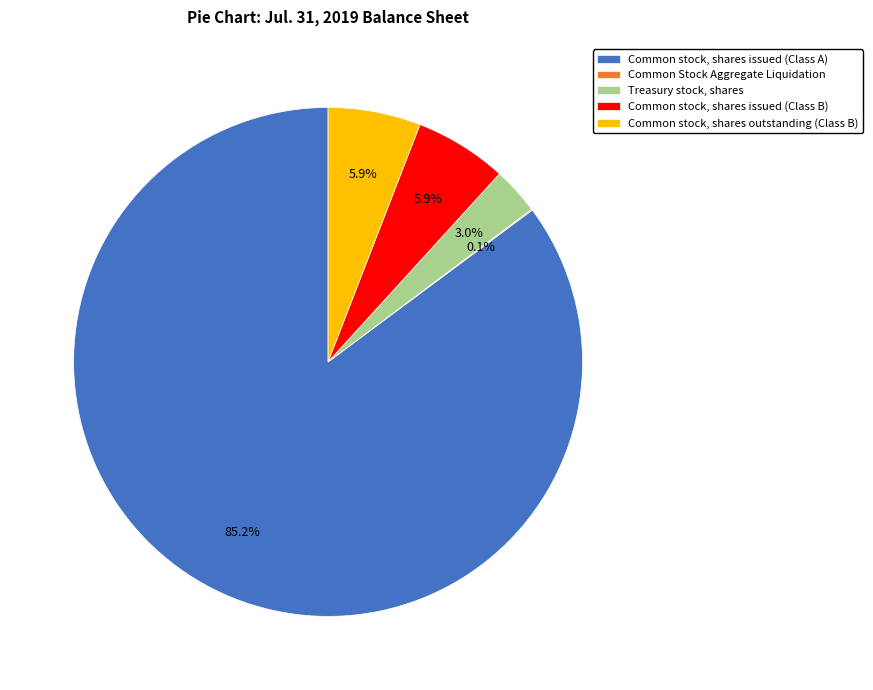

Between Common stock, shares outstanding (Class B) and Common stock, shares issued (Class A), which is larger?

Common stock, shares issued (Class A)